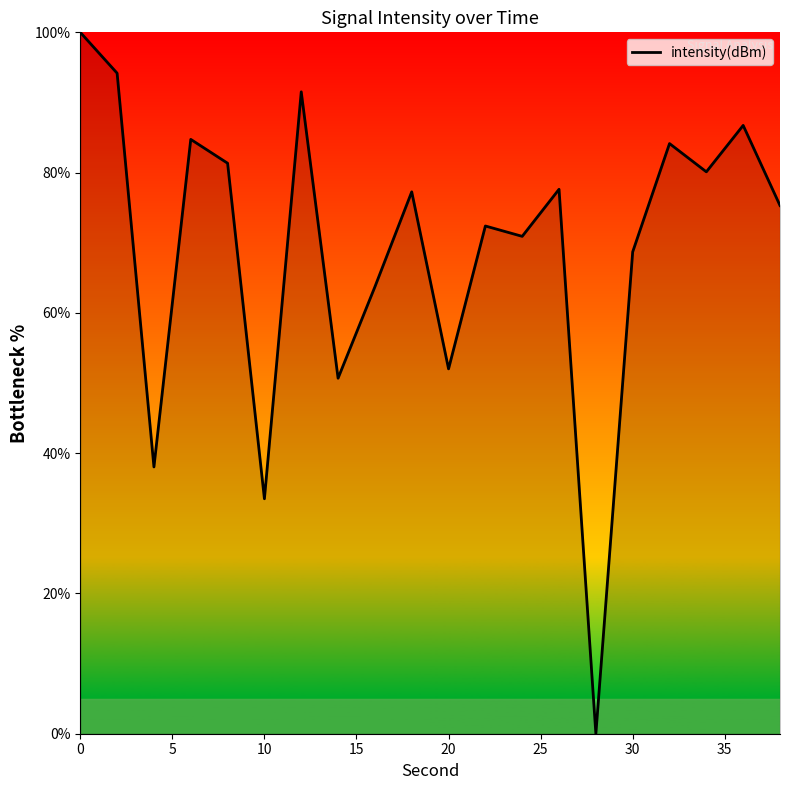

What is the difference between the maximum and minimum values?

100.0